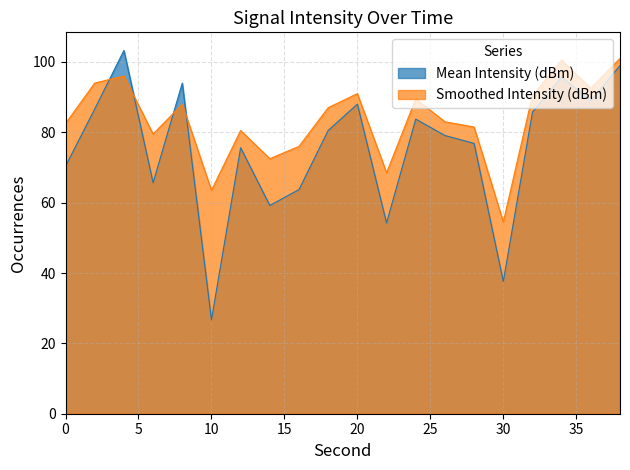

At which category does the chart reach its minimum across all series?

10